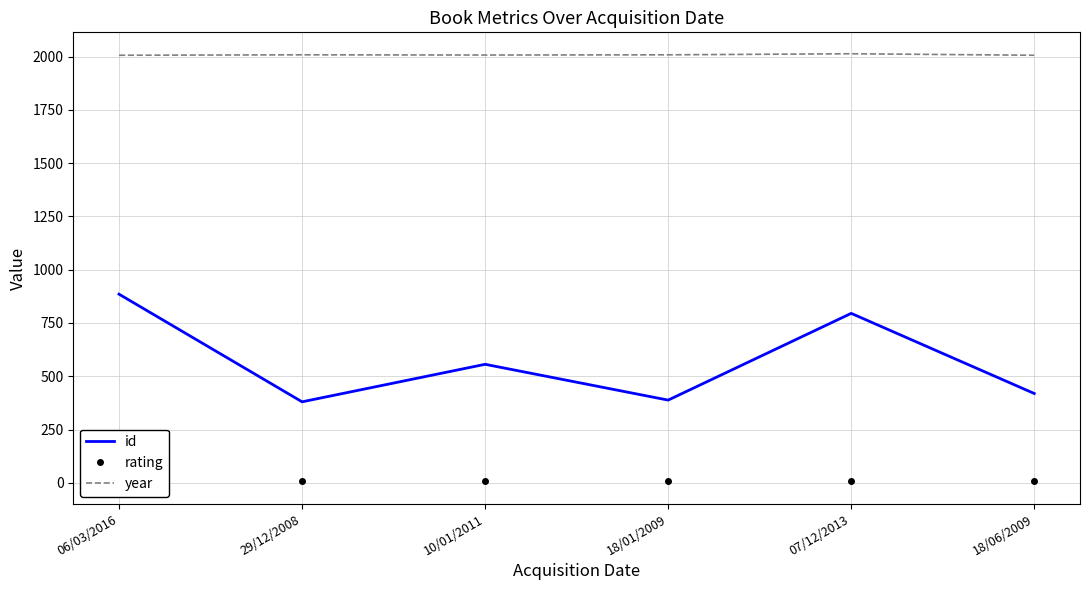

How many lines are shown in the chart?

3